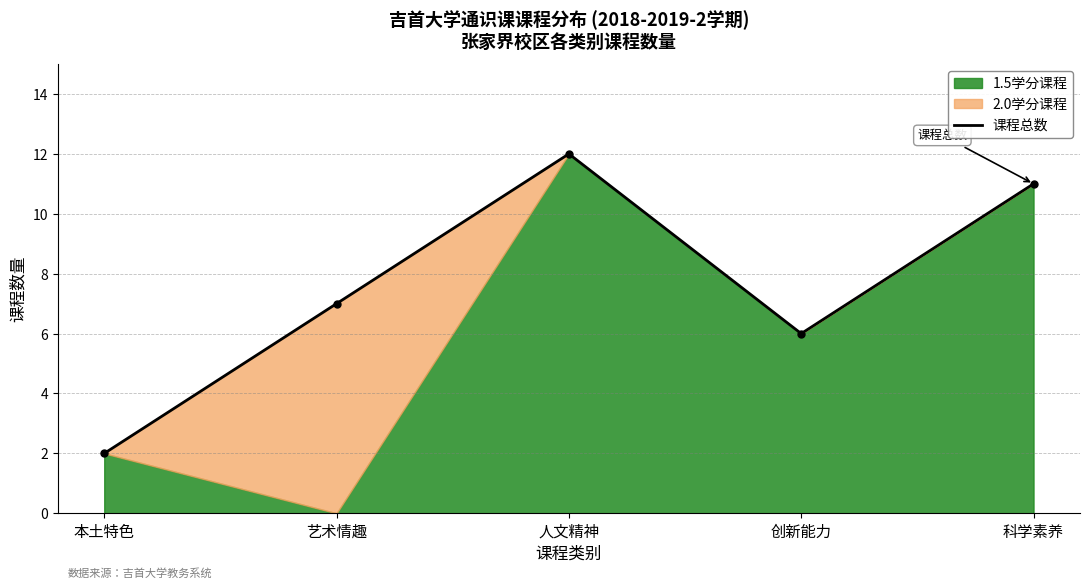

True or false: there are more than 0 points higher than both neighbors.

True